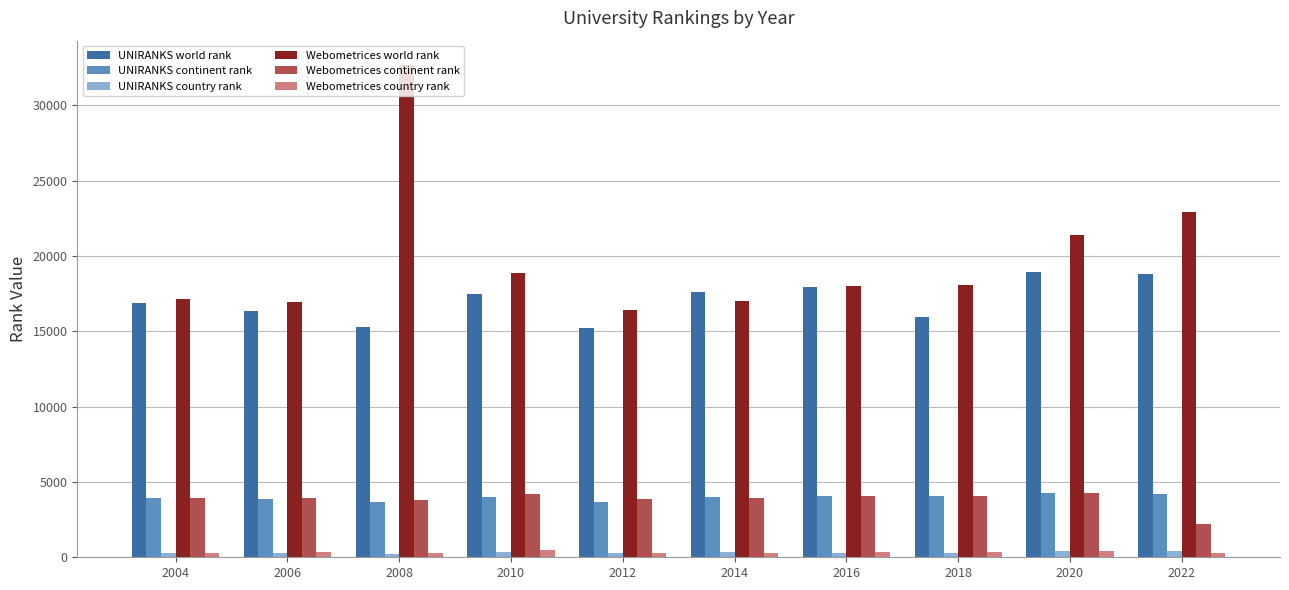

At which category is the sum across all series the highest?

2008